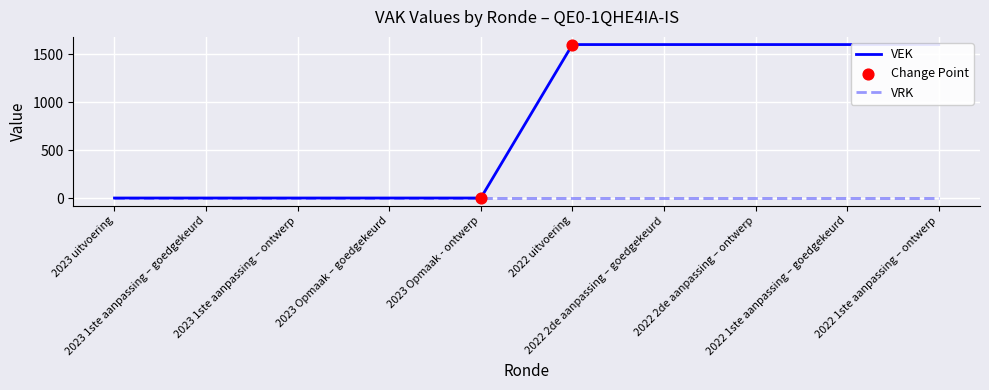

What is the change in value from 2023 1ste aanpassing – goedgekeurd to 2022 2de aanpassing – goedgekeurd?

+1600